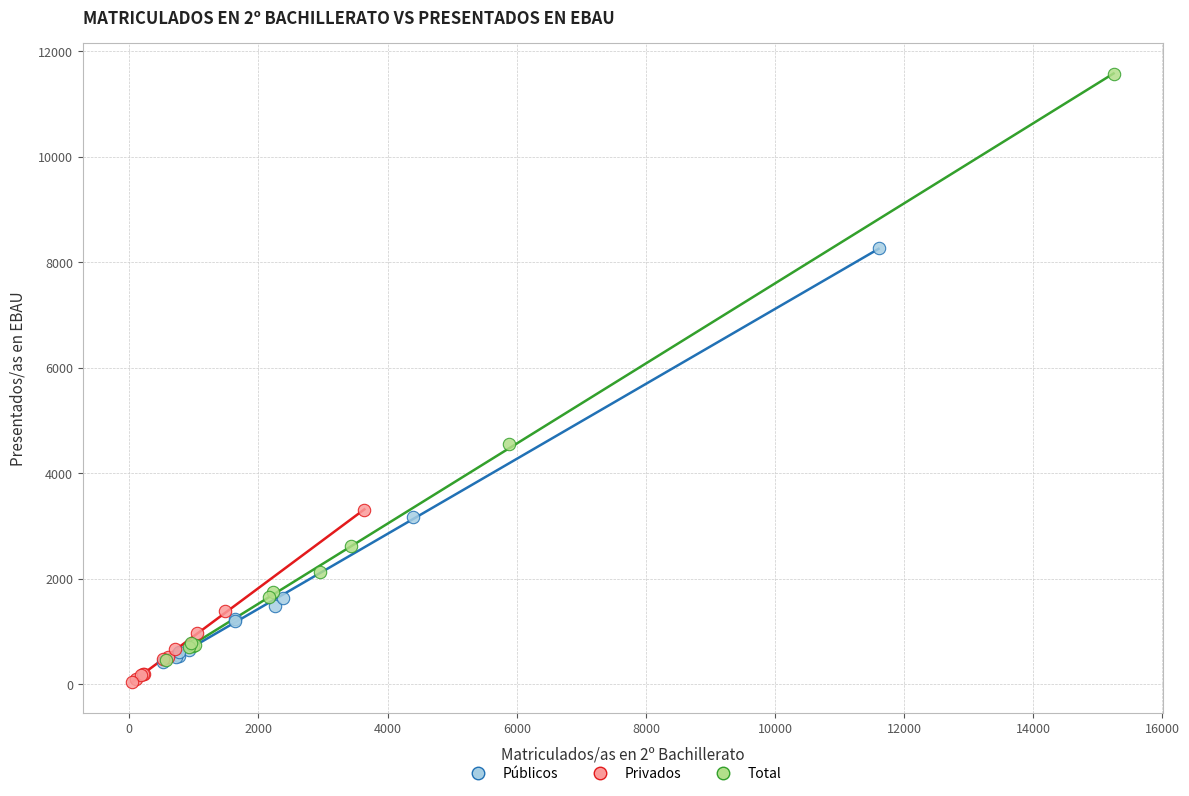

Which series contains the highest Y value?

Total